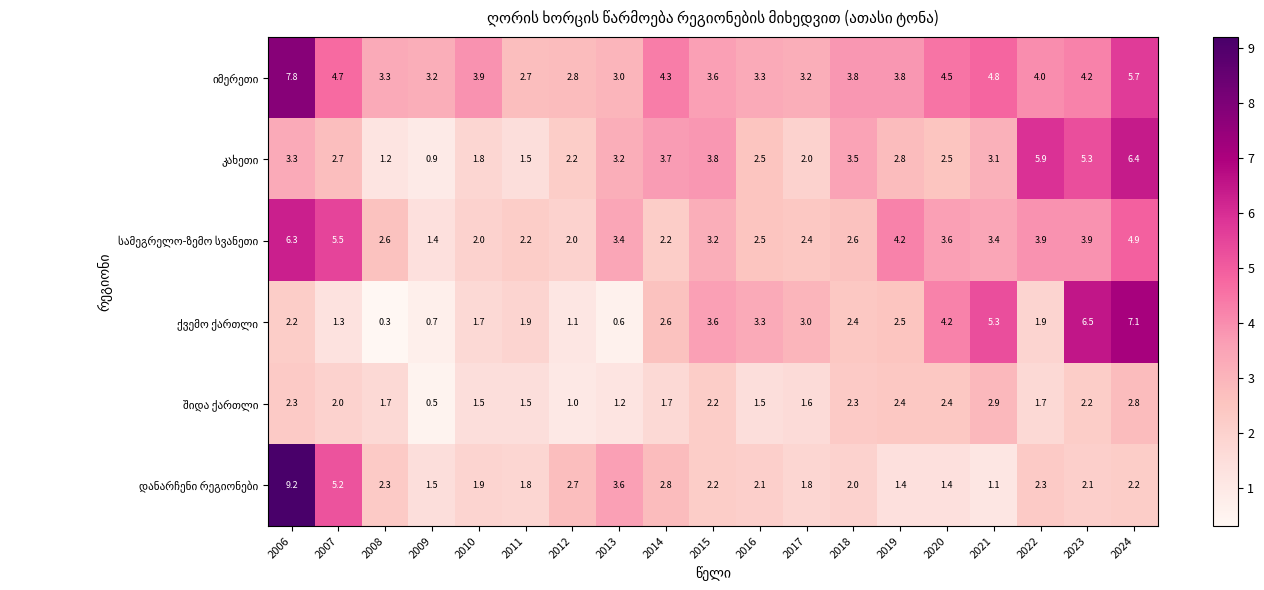

What is the difference between the highest and lowest values at 2024?

4.9